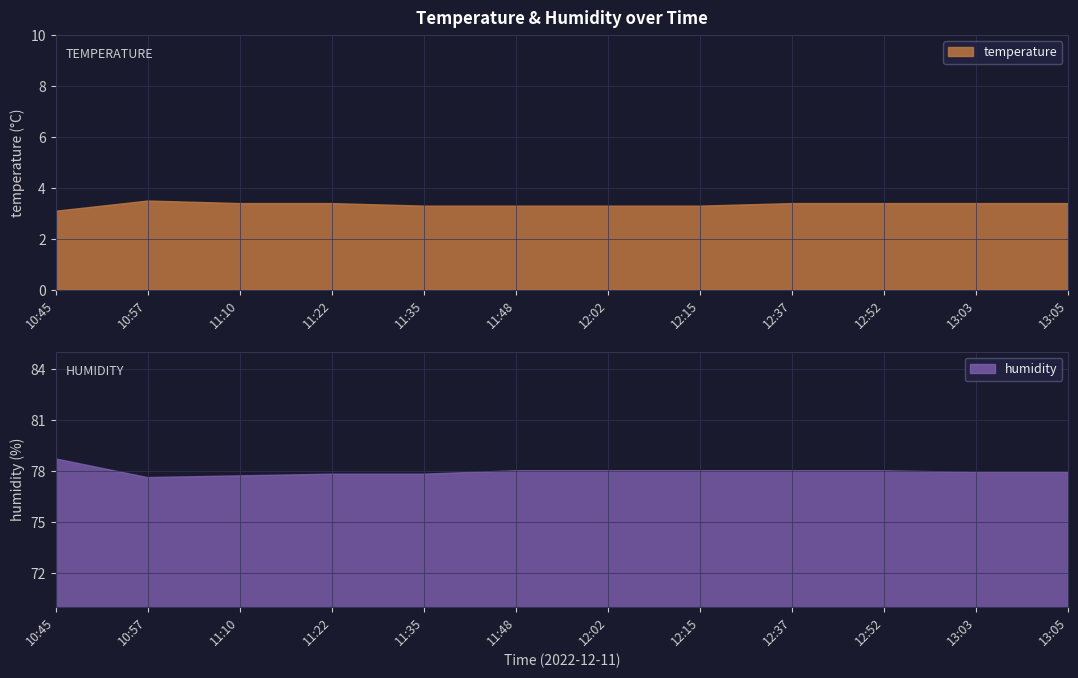

What position from the left is 10:57?

2